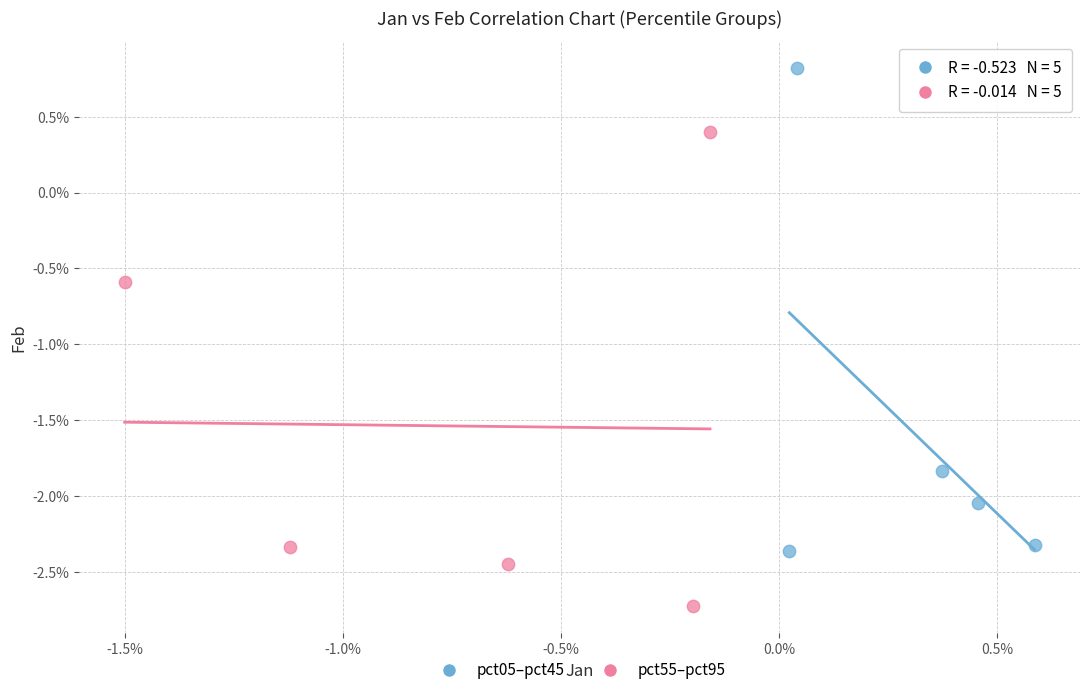

Which series reaches the minimum Y coordinate?

pct55–pct95